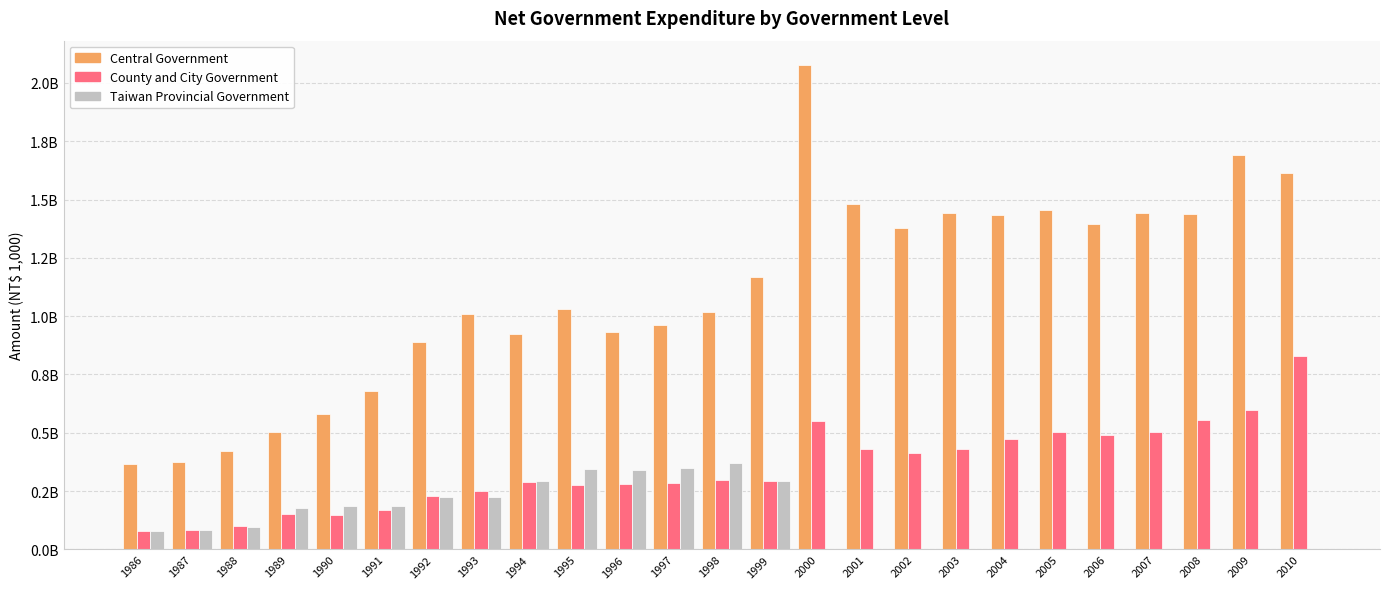

What is the difference between the maximum and minimum values in the Taiwan Provincial Government series?

372805881